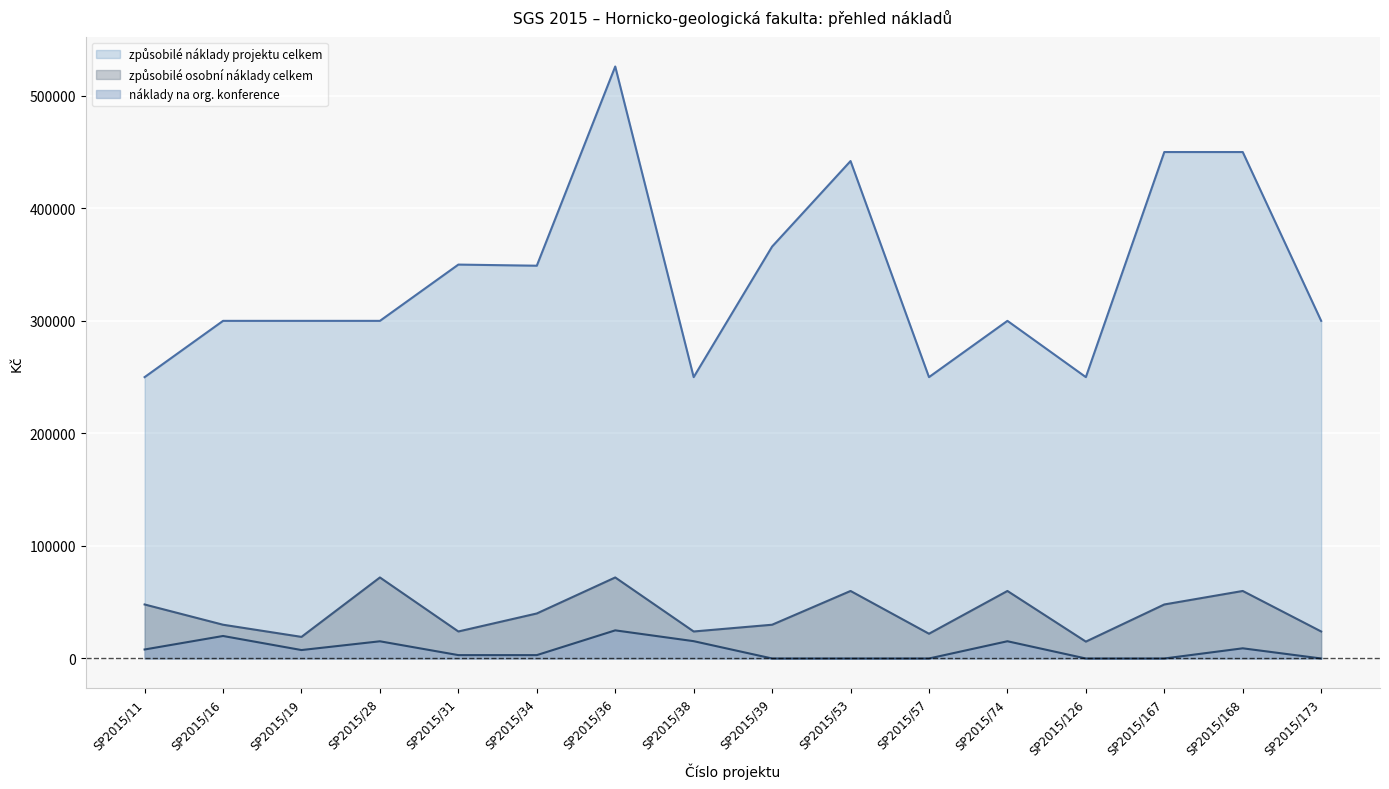

Which series changed the most between SP2015/36 and SP2015/167?

způsobilé náklady projektu celkem